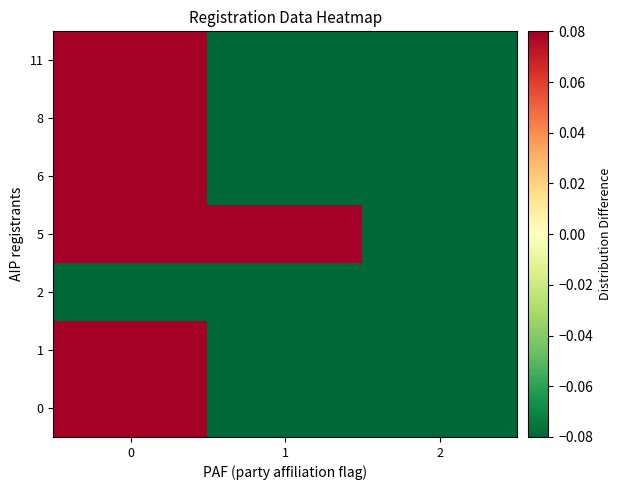

At which category does the chart reach its minimum across all series?

2